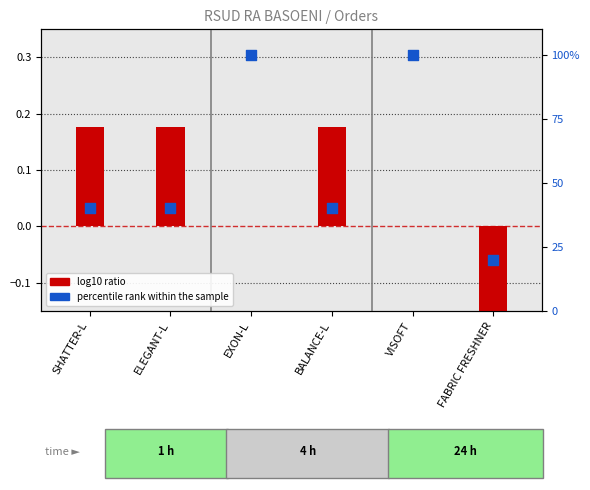

Which series has the widest spread of Y values?

percentile rank within the sample